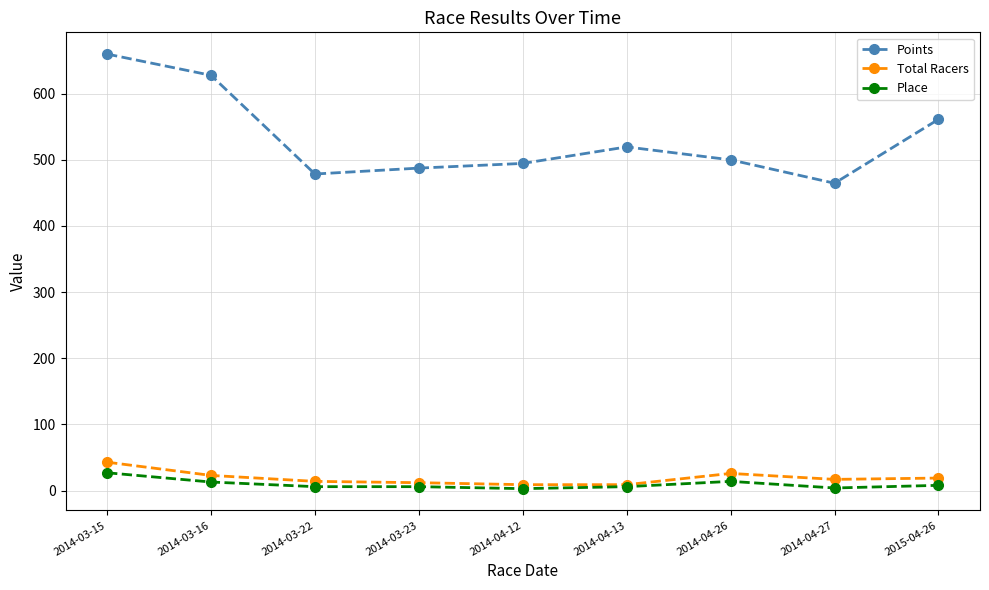

What is the highest value of the Points series?

659.9